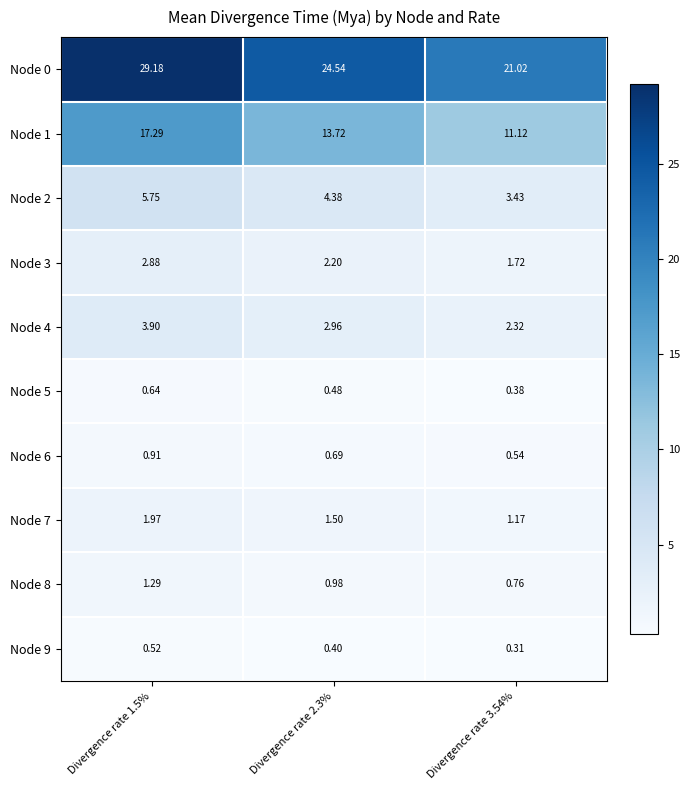

How many data points in Node 3 are less than 2?

1